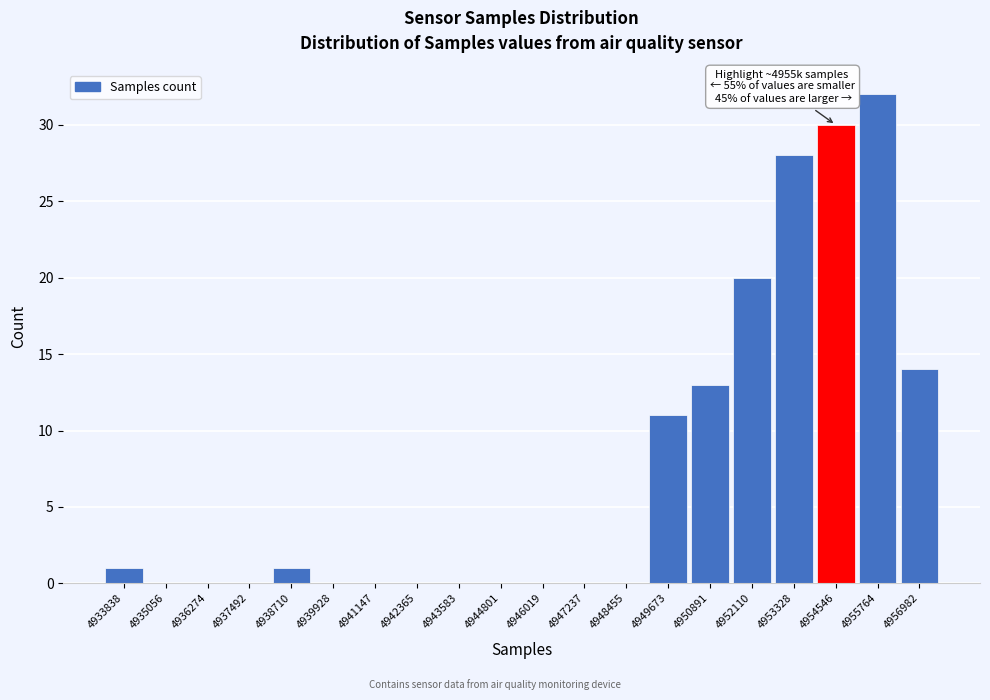

Reading right to left, transcribe all the data shown in this chart.

4956982=14	4955764=32	4954546=30	4953328=28	4952110=20	4950891=13	4949673=11	4948455=0	4947237=0	4946019=0	4944801=0	4943583=0	4942365=0	4941147=0	4939928=0	4938710=1	4937492=0	4936274=0	4935056=0	4933838=1